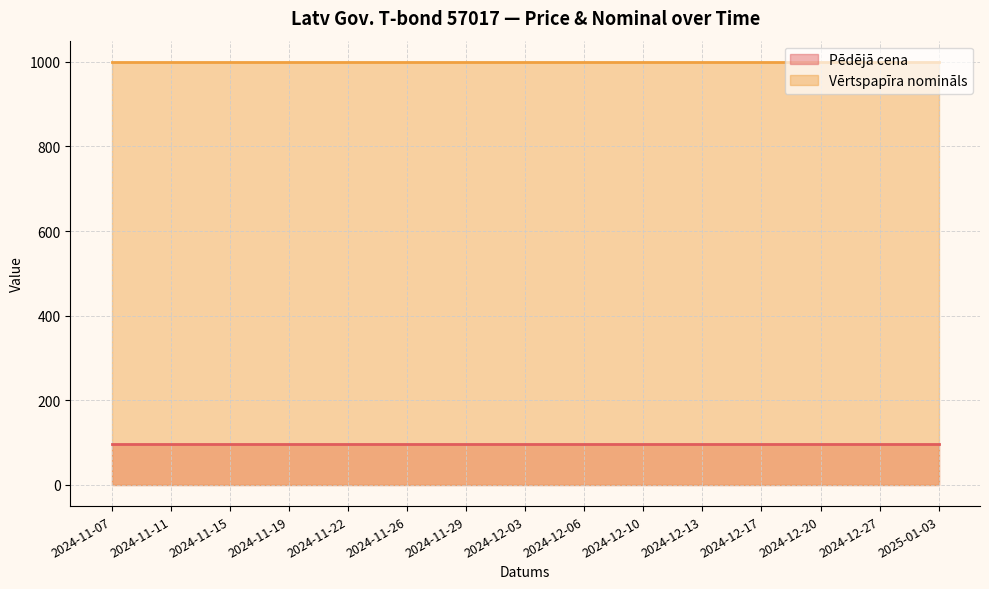

What is the label of the 5th point from the left?

2024-11-22